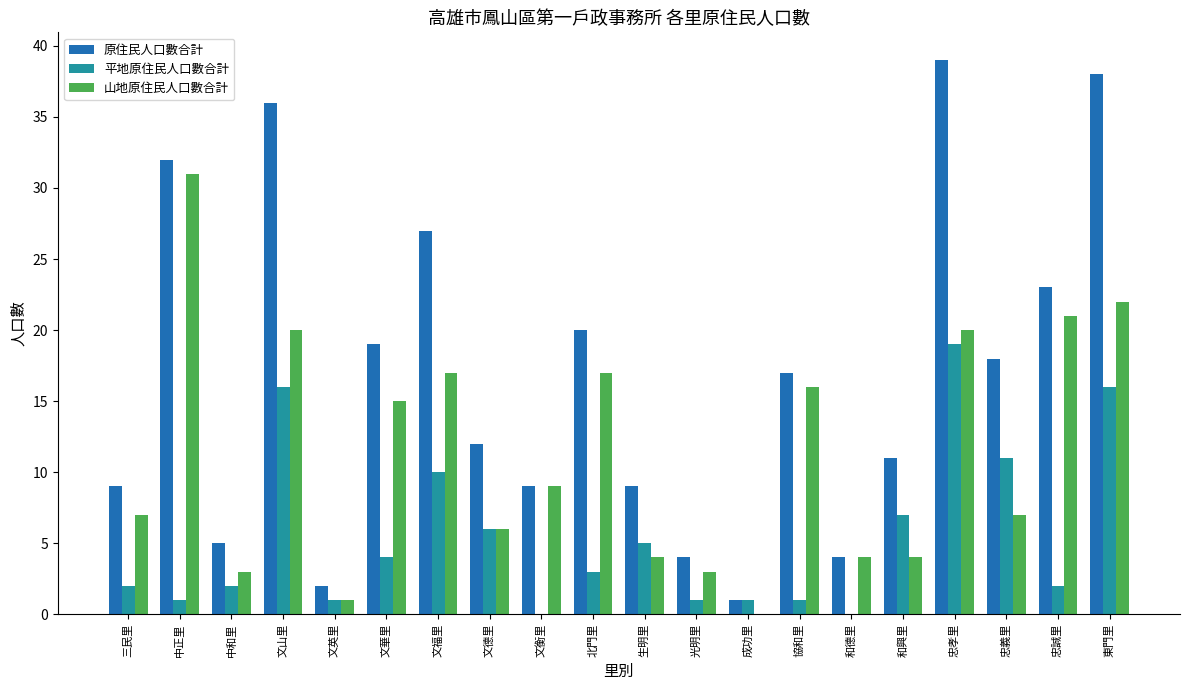

At which category is the sum across all series the highest?

忠孝里